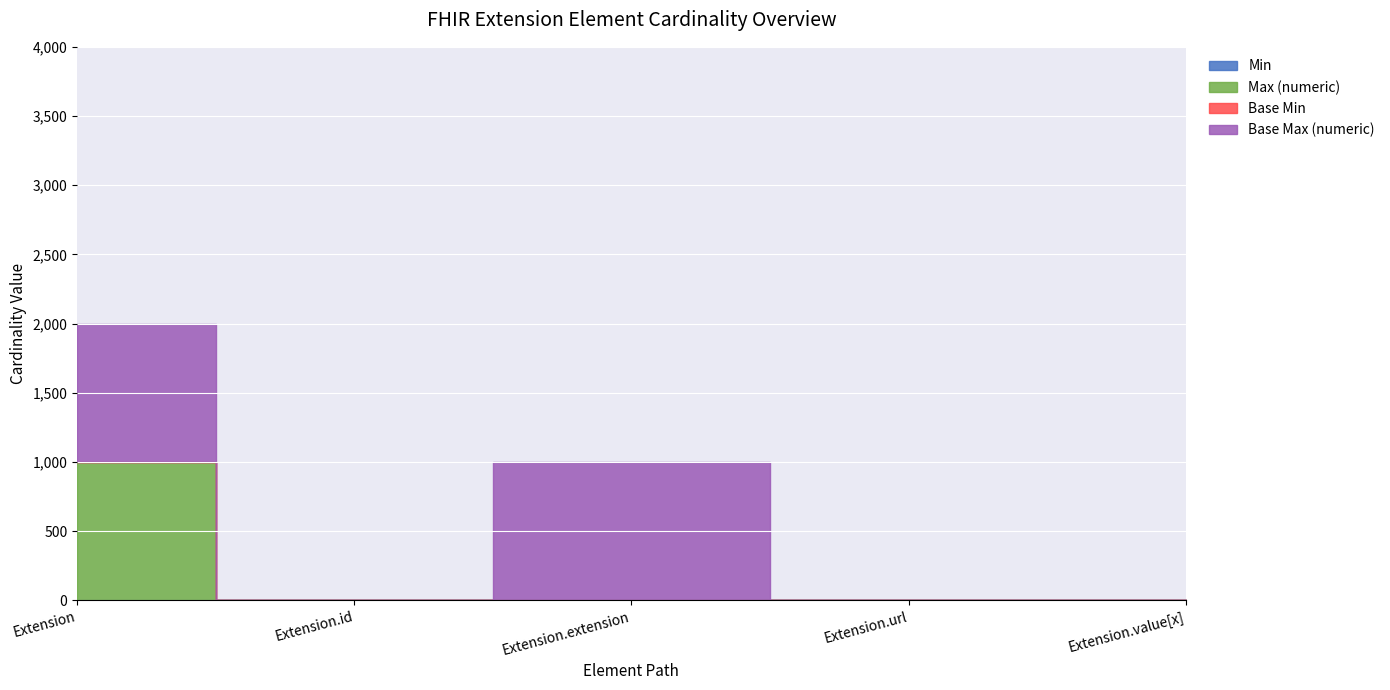

Where is Base Min nearest to the value 0?

Extension